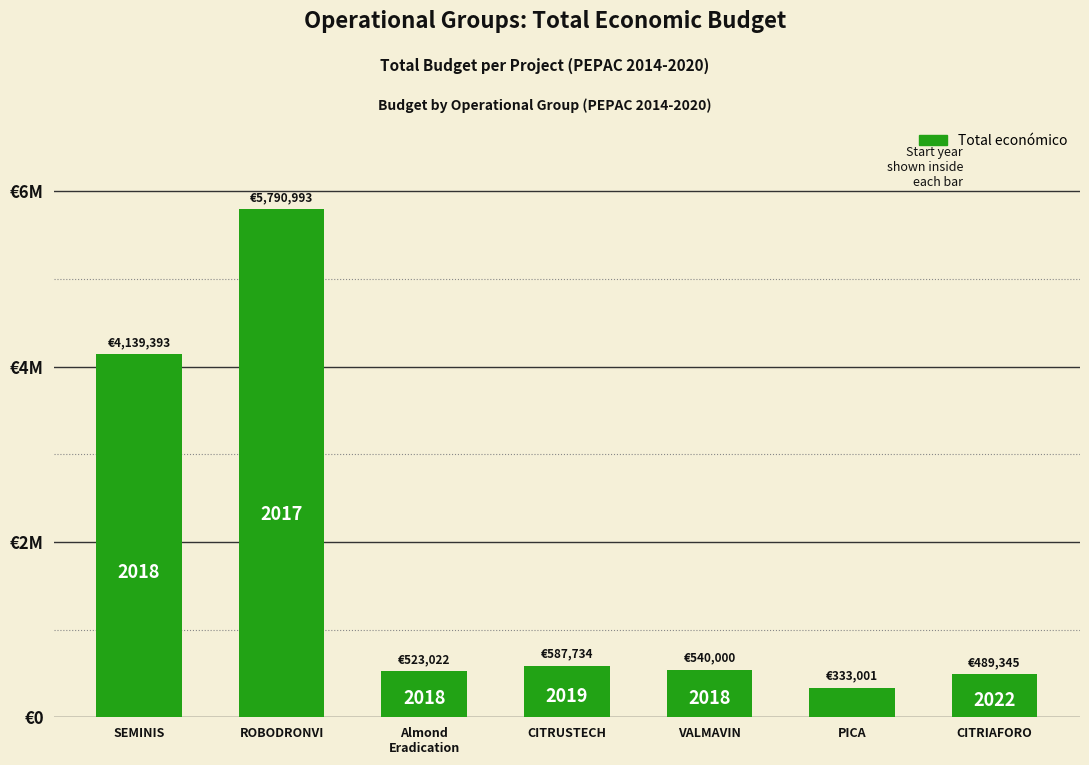

What is the ratio of the value at VALMAVIN to the value at SEMINIS?

0.1